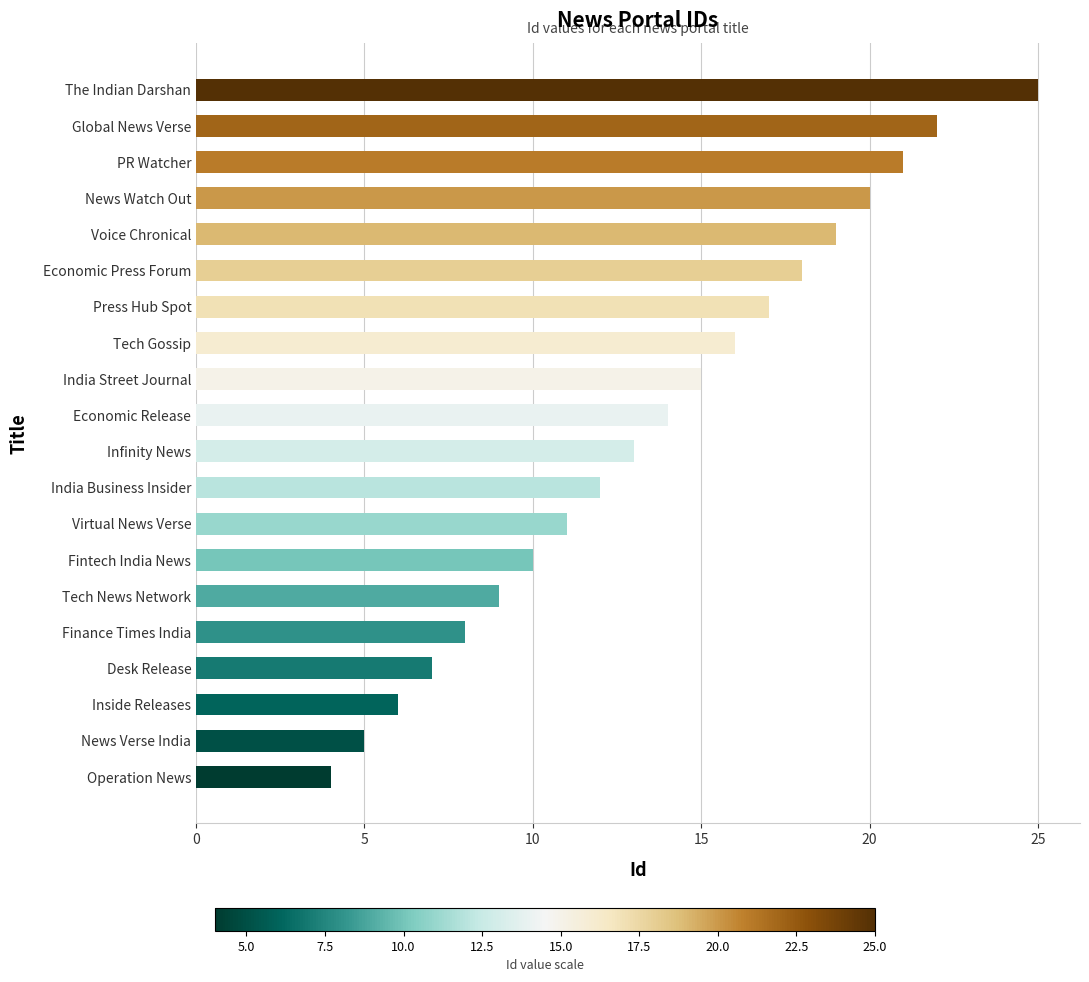

List the labels in order of value, smallest first.

Operation News, News Verse India, Inside Releases, Desk Release, Finance Times India, Tech News Network, Fintech India News, Virtual News Verse, India Business Insider, Infinity News, Economic Release, India Street Journal, Tech Gossip, Press Hub Spot, Economic Press Forum, Voice Chronical, News Watch Out, PR Watcher, Global News Verse, The Indian Darshan